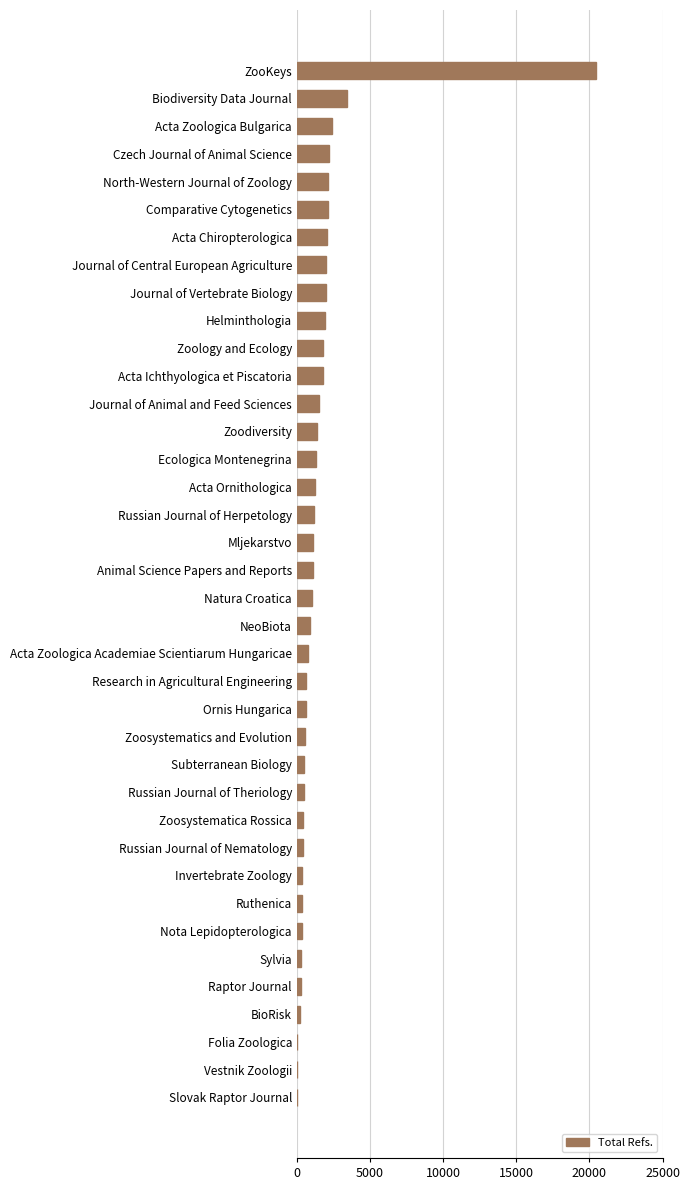

True or false: the data shows 9293 at ZooKeys.

False